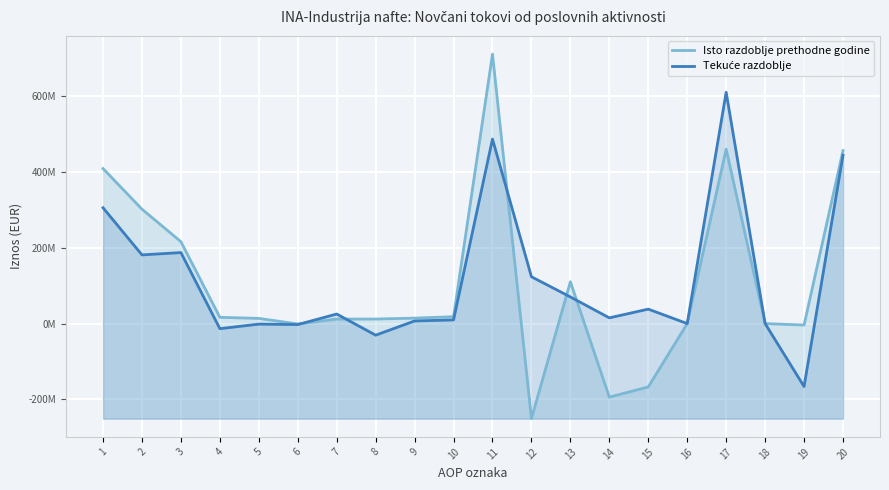

Which label corresponds to the largest value in the chart?

11